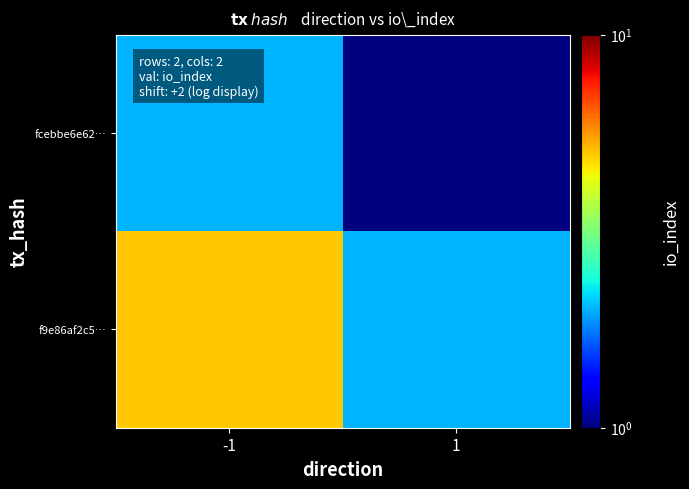

At how many categories does at least one series exceed 3?

1